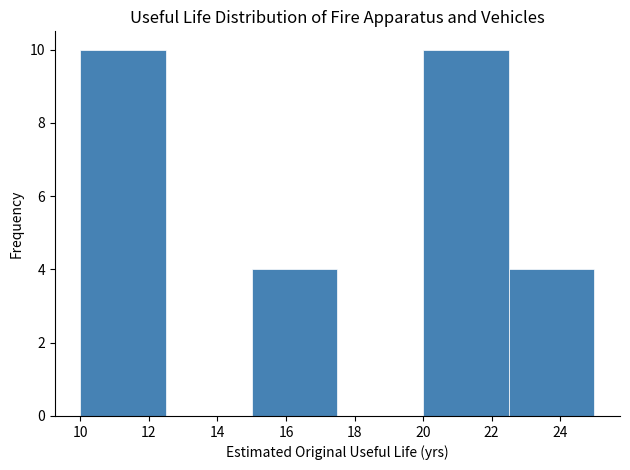

Reading left to right, list every bar in this chart as the range it spans on the x-axis followed by its height. The values are not printed on the chart, so give them approximately, as read against the axis.

10.0 to 12.5: 10
12.5 to 15.0: 0
15.0 to 17.5: 4
17.5 to 20.0: 0
20.0 to 22.5: 10
22.5 to 25.0: 4